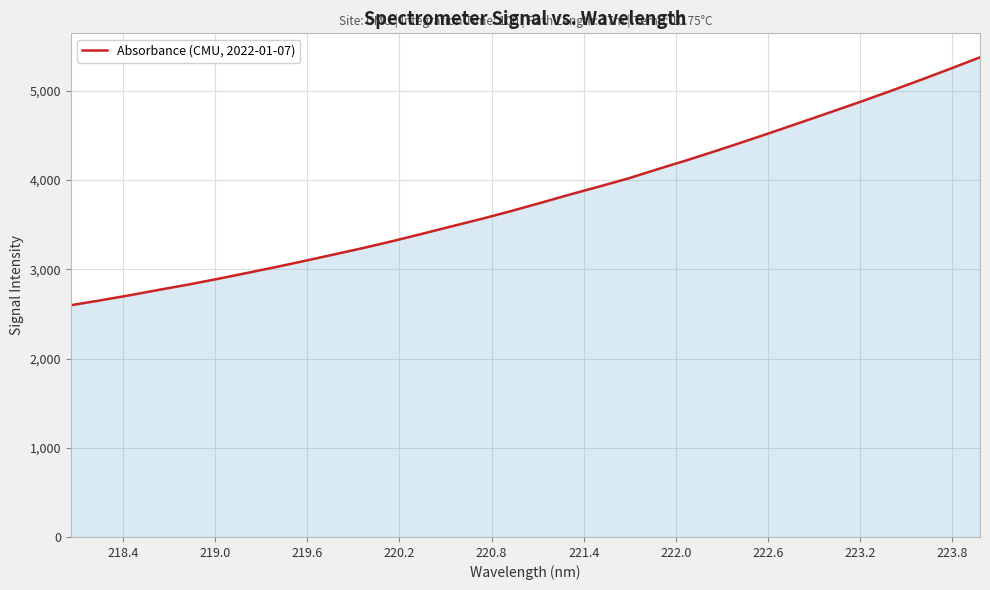

What is the minimum value shown in the chart?

2597.3